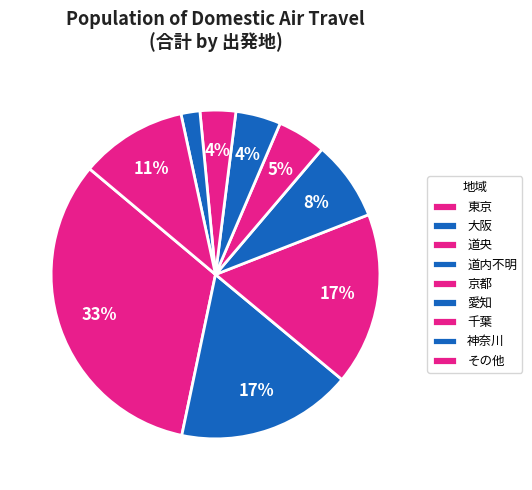

Which slice is the largest?

東京